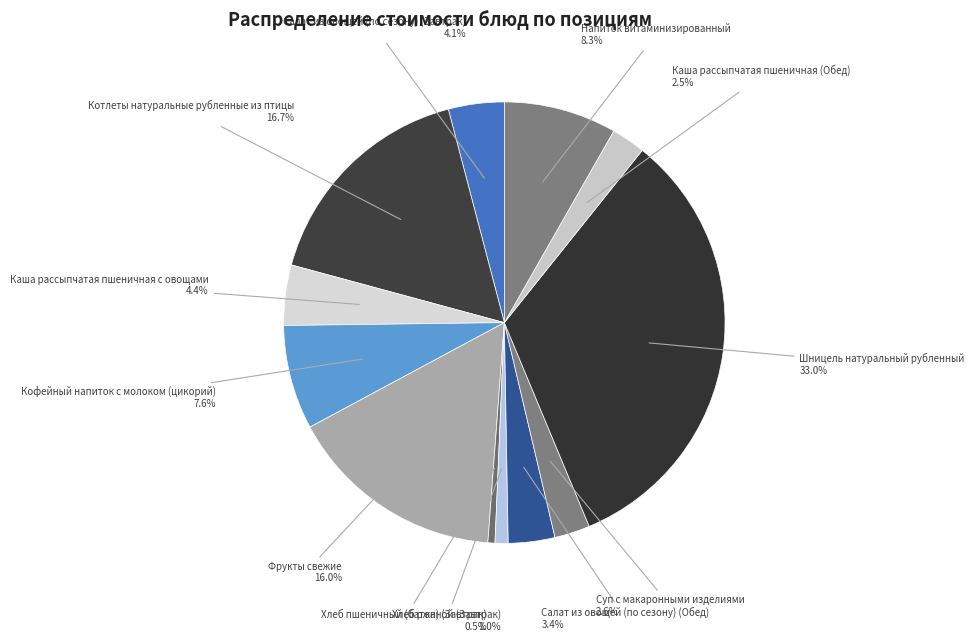

Count the number of slices in the pie.

12